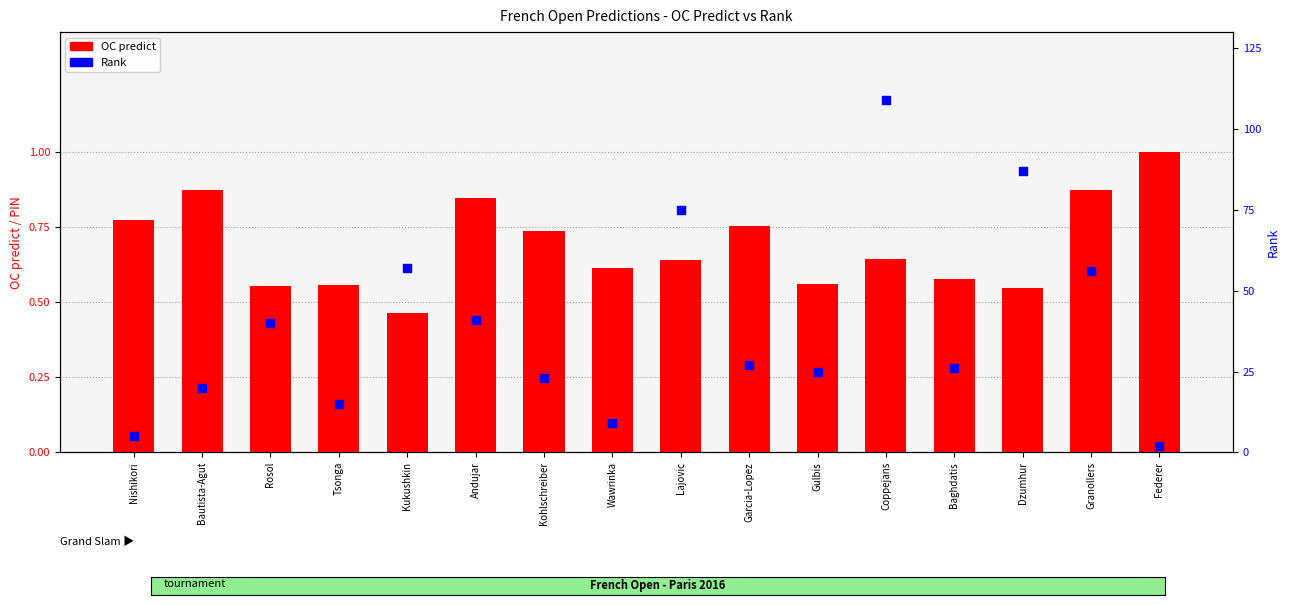

What is the total value across all series at Nishikori?

5.8